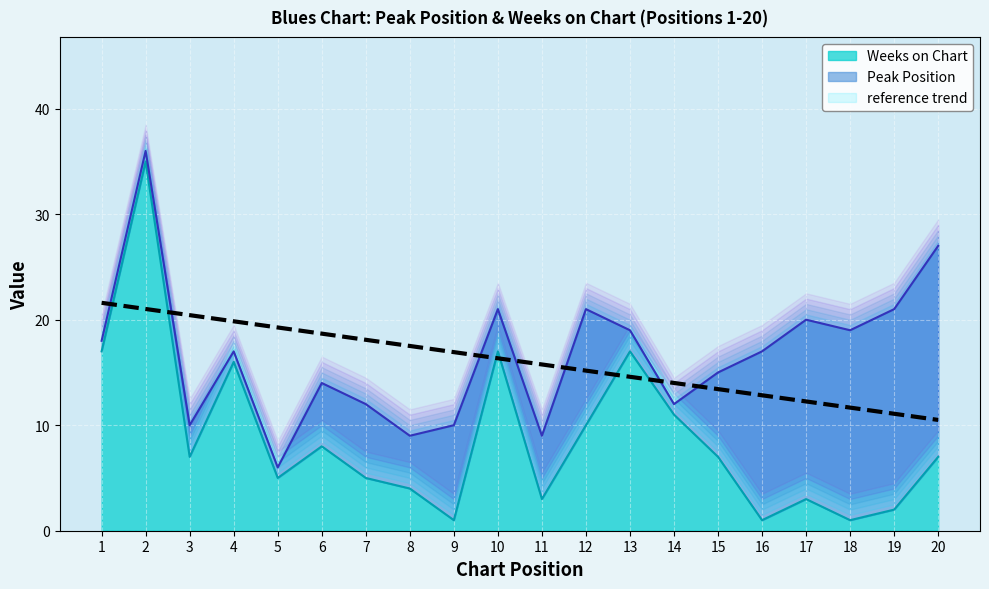

List the labels in order of value, largest first.

1, 2, 3, 4, 5, 6, 7, 8, 9, 10, 11, 12, 13, 14, 15, 16, 17, 18, 19, 20